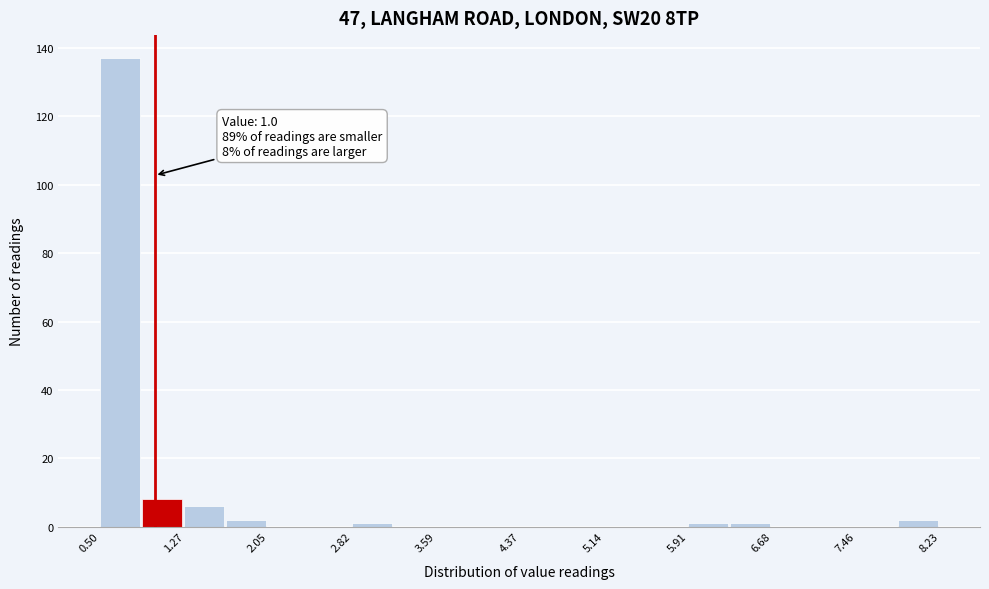

Around what value on the x-axis is the tallest bar? Give the approximate position of its centre, as read against the axis.

0.7